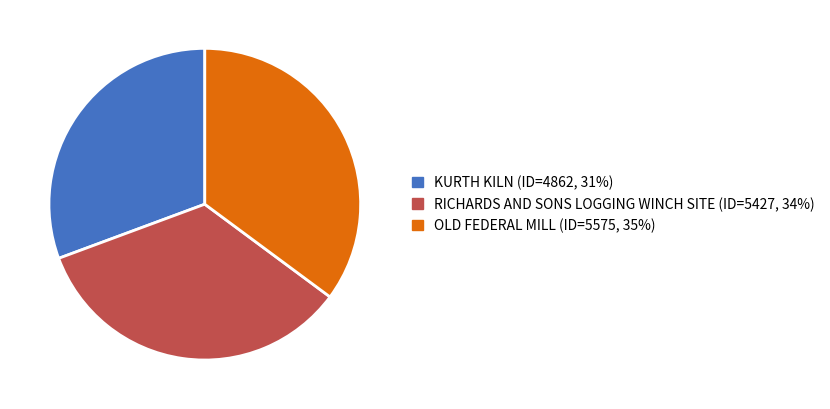

Is the sum of KURTH KILN and RICHARDS AND SONS LOGGING WINCH SITE greater than half?

Yes